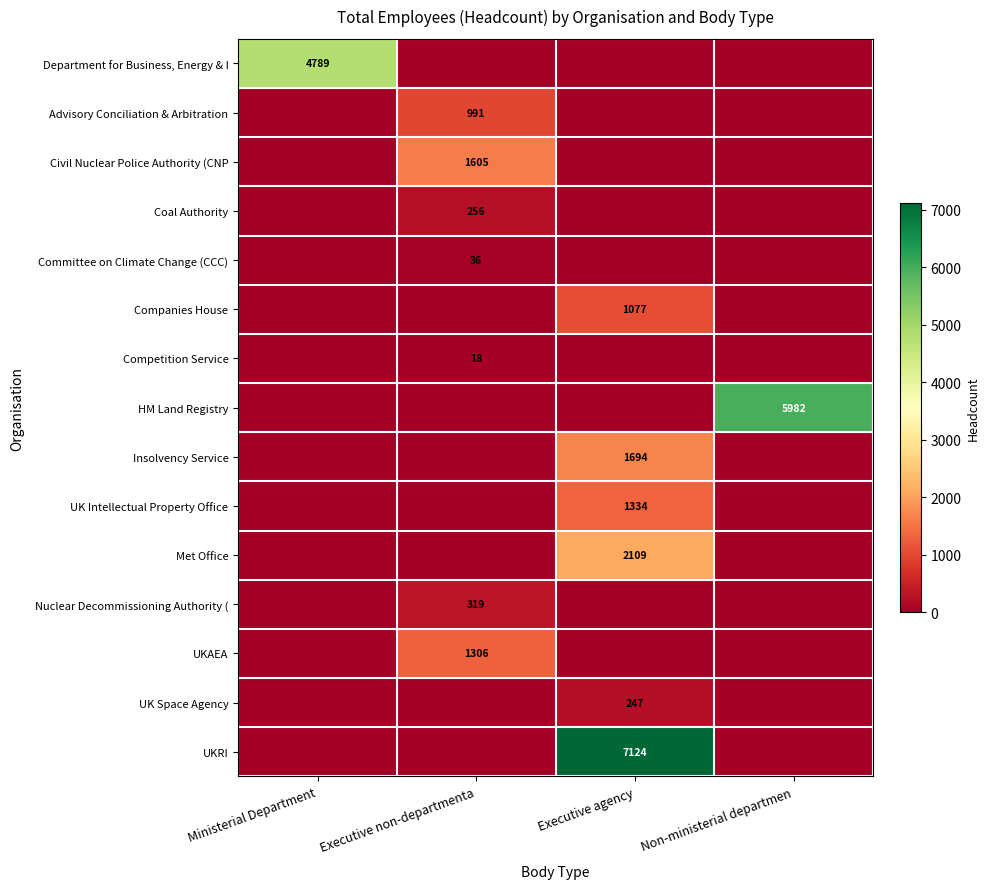

The value of Department for Business, Energy & I at Ministerial Department is 4789. True or false?

True